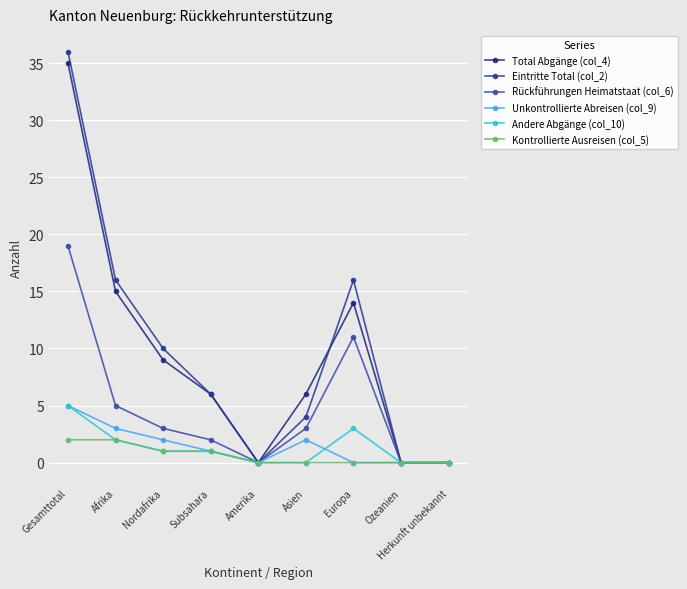

What is the sum of the Total Abgänge (col_4) values at Subsahara and Herkunft unbekannt?

6